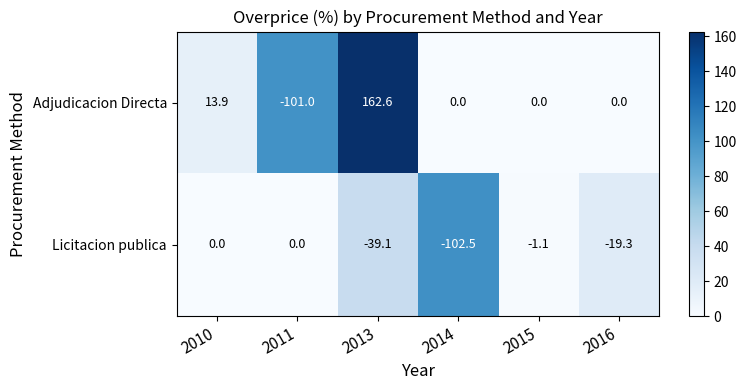

At which label does Licitacion publica first exceed -1?

2010